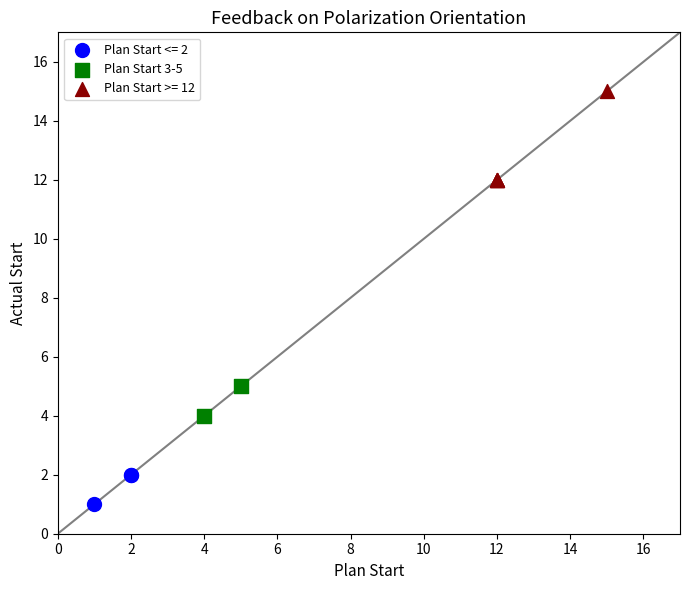

What are all the series names shown in the legend?

Plan Start <= 2, Plan Start 3-5, Plan Start >= 12